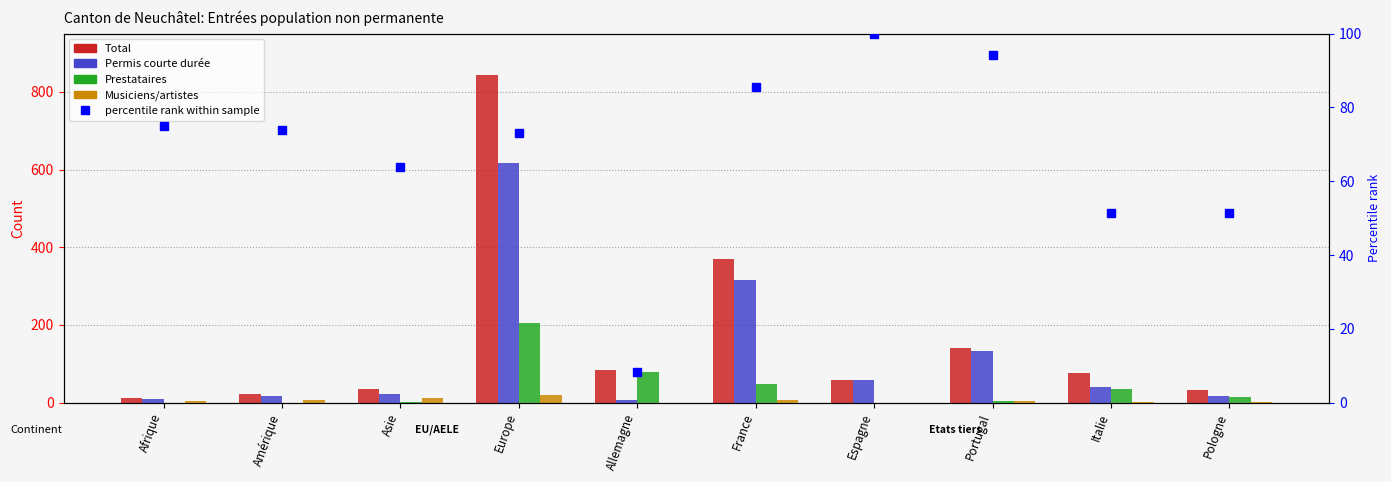

At which label is Permis courte durée closest to 312?

France